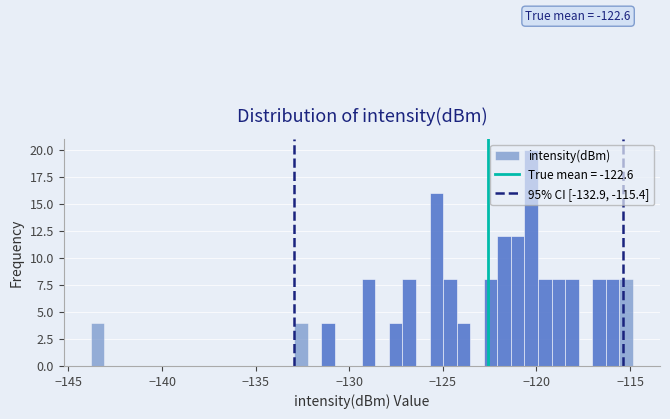

Around what value on the x-axis is the tallest bar? Give the approximate position of its centre, as read against the axis.

-120.5